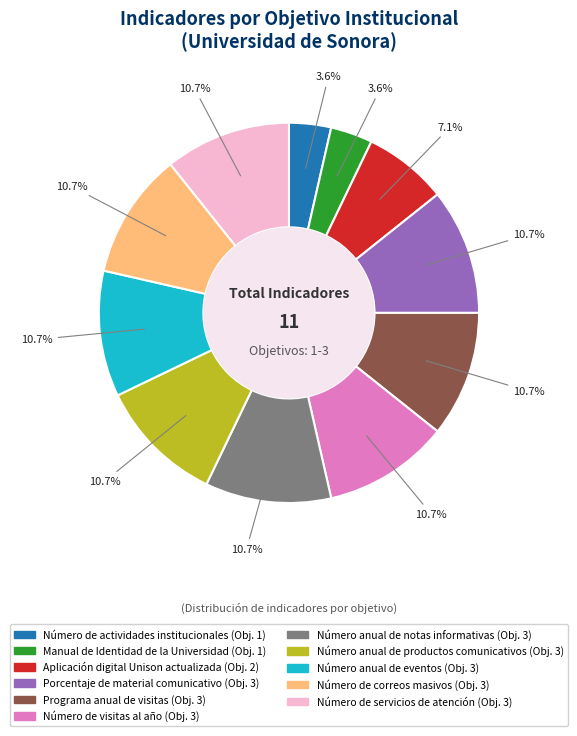

Count the number of slices in the pie.

11